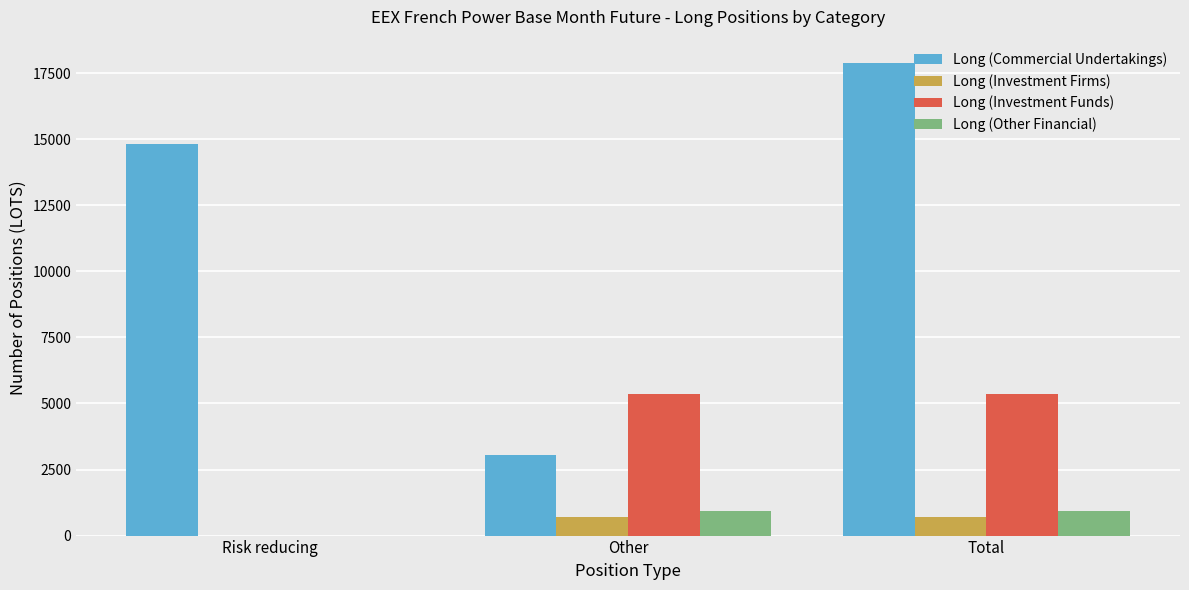

What is the sum of the Long (Commercial Undertakings) values at Total and Other?

20936.0